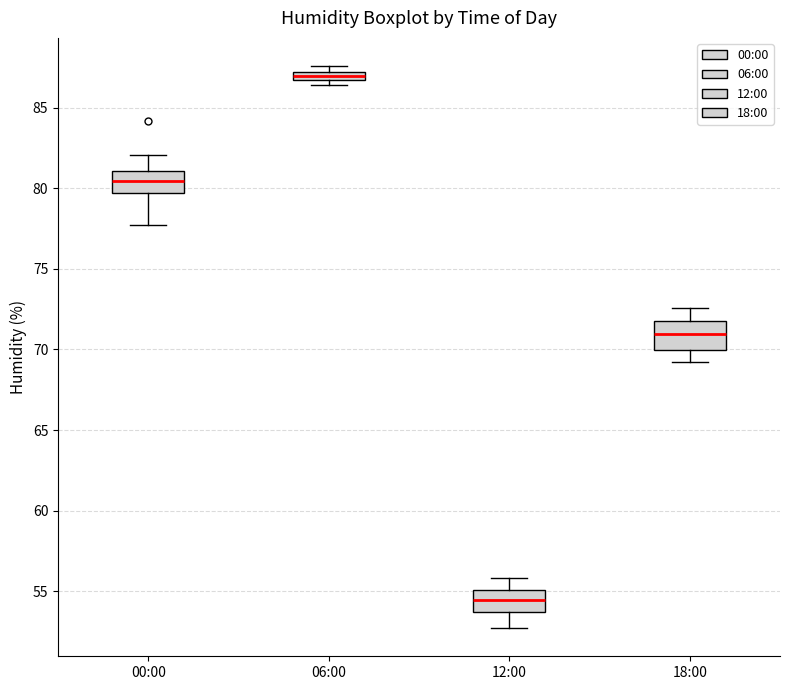

Which box's median line is the highest?

06:00